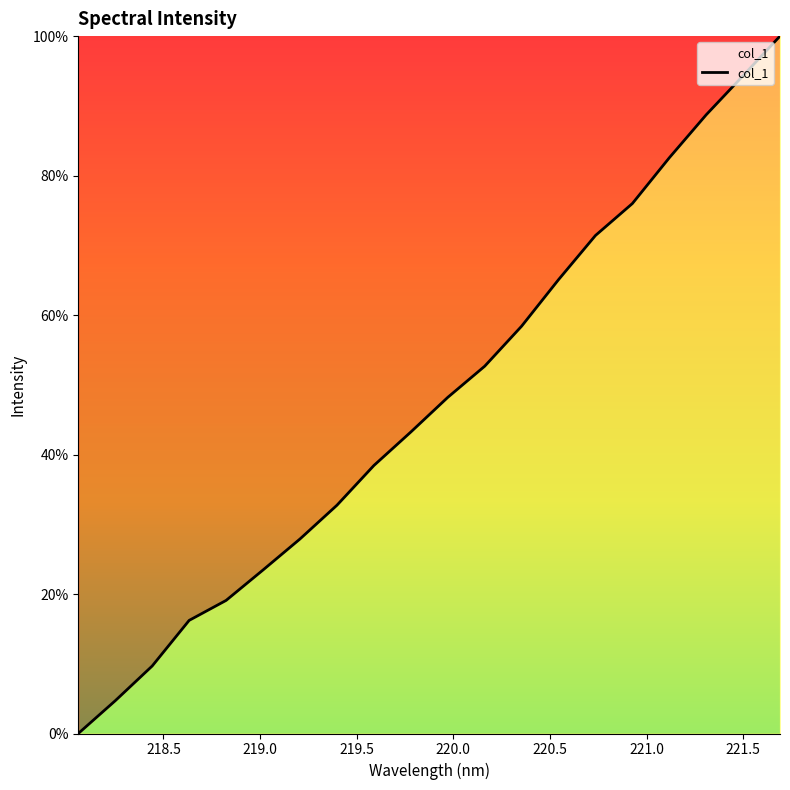

Reading left to right, transcribe all the data shown in this chart.

0.0	4.7	9.7	16.2	19.1	23.5	27.9	32.7	38.4	43.2	48.2	52.7	58.4	65.1	71.4	76.0	82.6	88.7	94.3	100.0